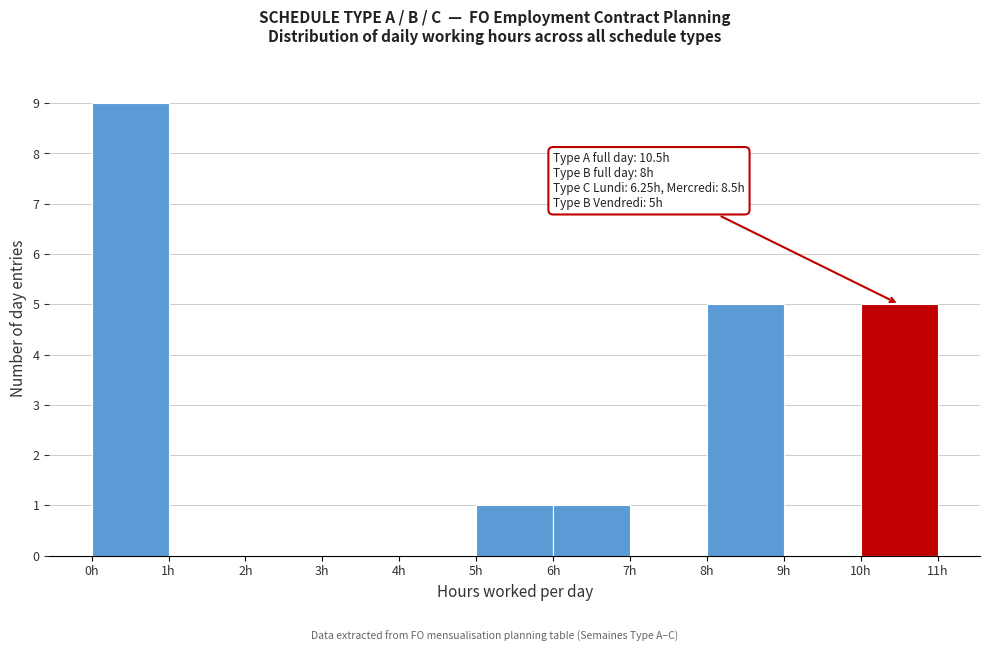

Which range on the x-axis has the tallest bar?

0 to 1